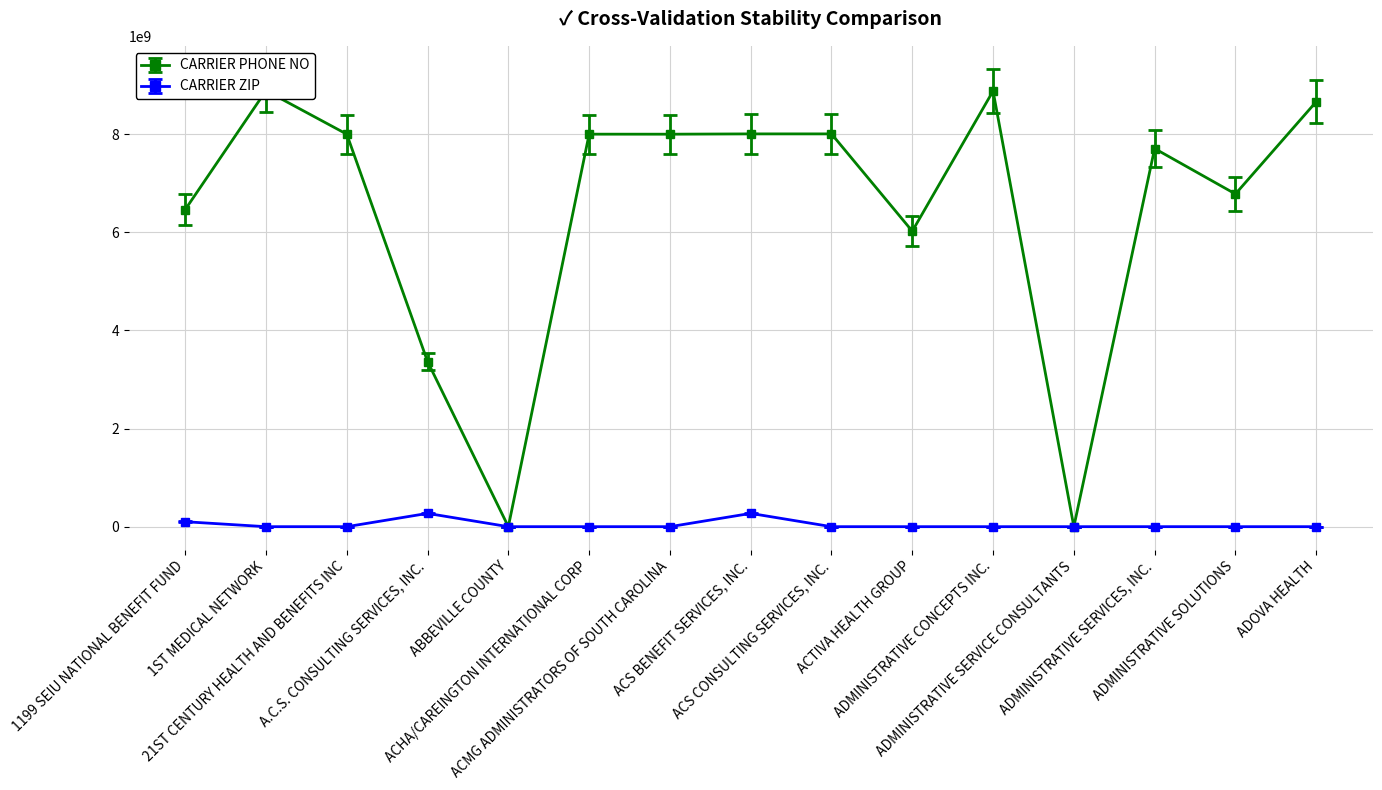

How many data points in CARRIER ZIP are less than 41939?

7